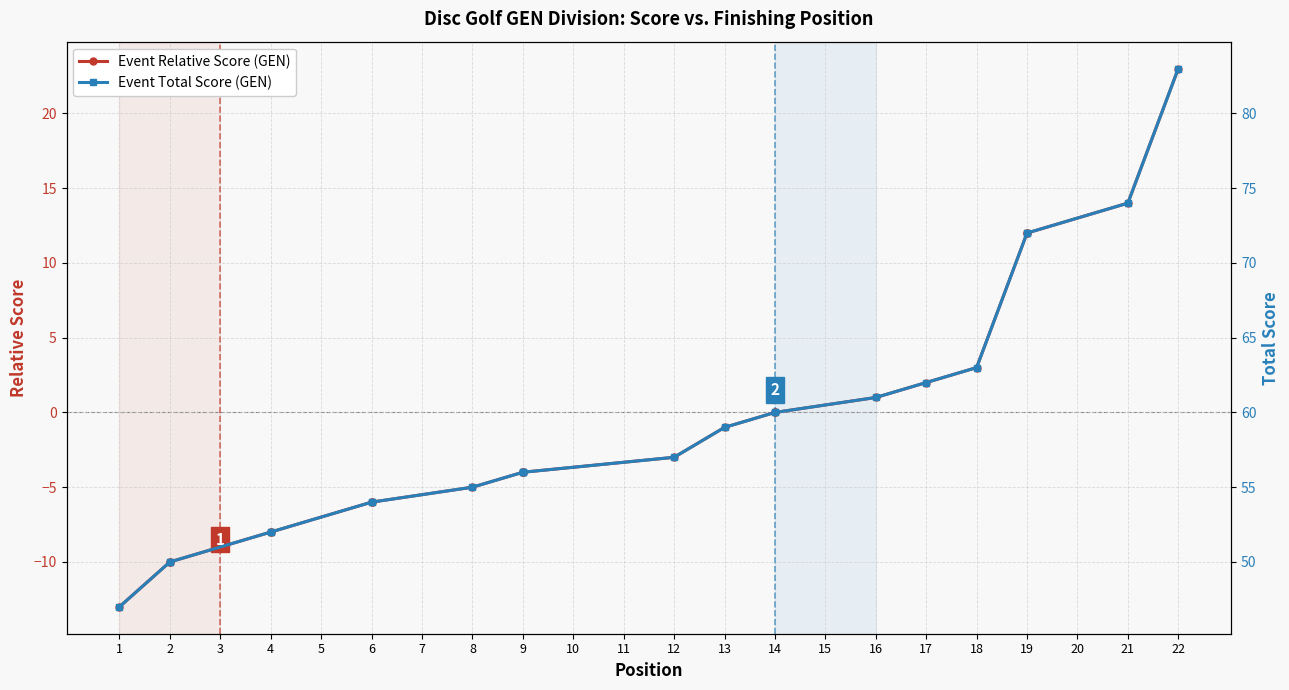

Between 2 and 22, which series saw the biggest shift?

event_relative_score